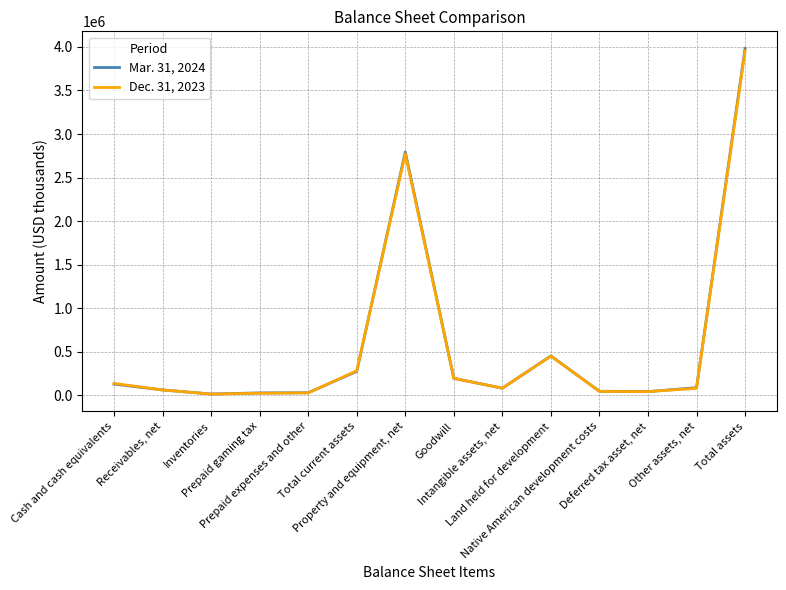

At which label is Mar. 31, 2024 closest to 1998225?

Property and equipment, net